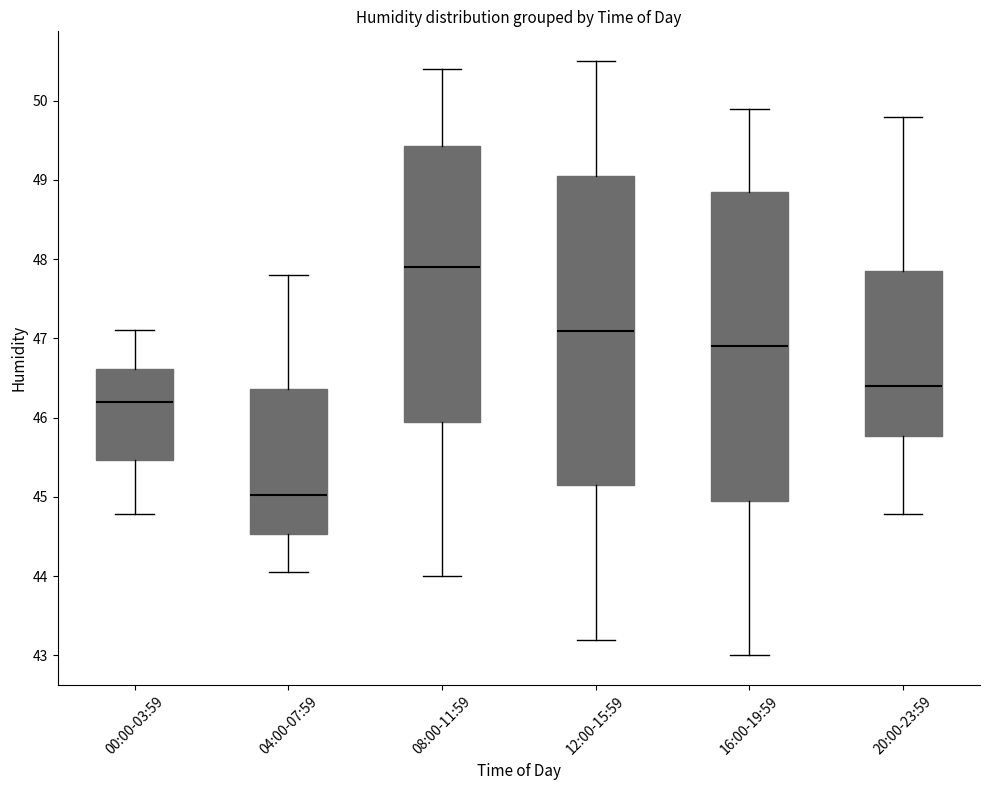

Where is the lower edge of the box for 00:00-03:59 on the y-axis? The values are not printed on the chart, so give them approximately, as read against the axis.

45.5